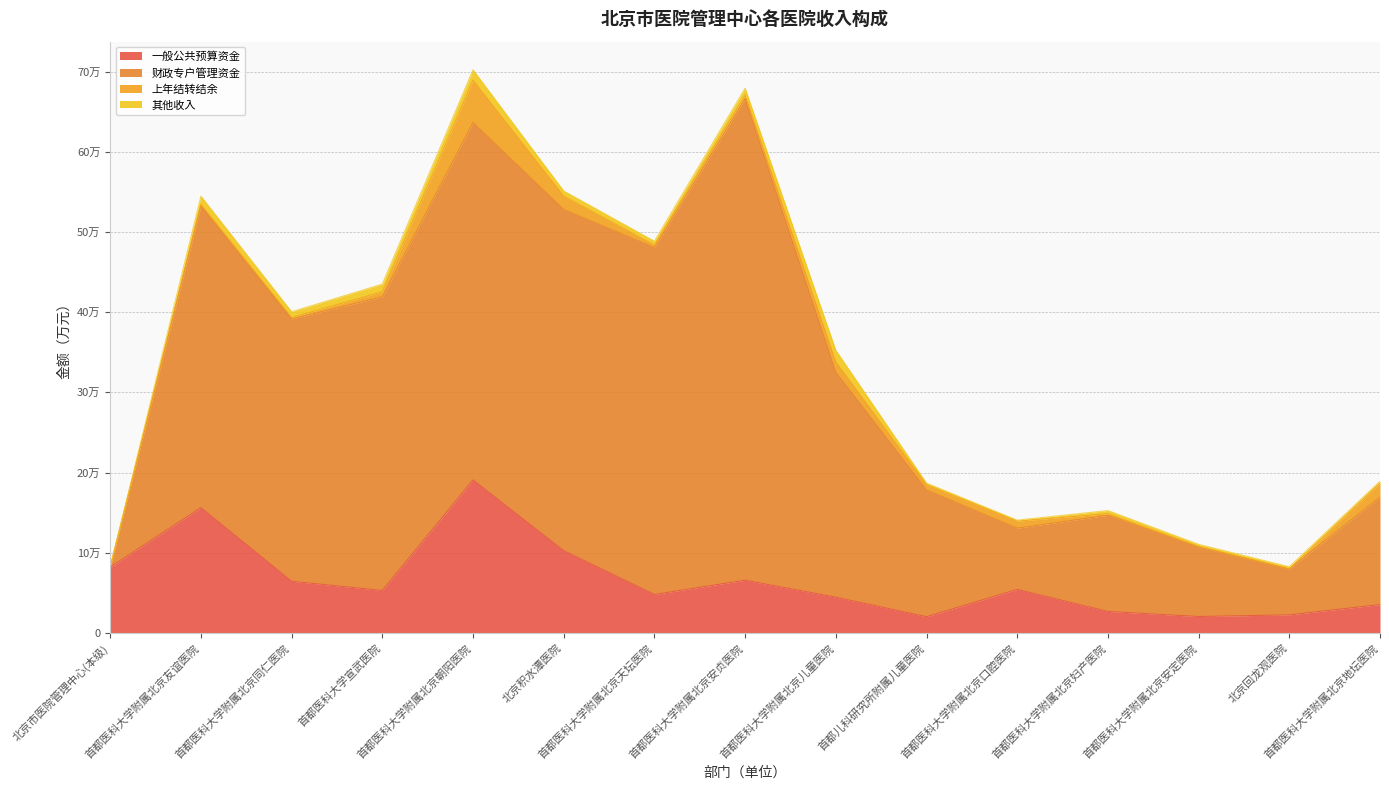

Reading left to right, what are all the values shown in this chart?

一般公共预算资金: 北京市医院管理中心(本级)=82134.3	首都医科大学附属北京友谊医院=156263.1	首都医科大学附属北京同仁医院=64455.6	首都医科大学宣武医院=52963.7	首都医科大学附属北京朝阳医院=190790.9	北京积水潭医院=102622.9	首都医科大学附属北京天坛医院=48026.6	首都医科大学附属北京安贞医院=65771.6	首都医科大学附属北京儿童医院=44591.4	首都儿科研究所附属儿童医院=20264.6	首都医科大学附属北京口腔医院=54309.5	首都医科大学附属北京妇产医院=26798.7	首都医科大学附属北京安定医院=20501.1	北京回龙观医院=22534.4	首都医科大学附属北京地坛医院=35373.1
财政专户管理资金: 北京市医院管理中心(本级)=0.0	首都医科大学附属北京友谊医院=376059.0	首都医科大学附属北京同仁医院=327165.3	首都医科大学宣武医院=366245.2	首都医科大学附属北京朝阳医院=445735.9	北京积水潭医院=425399.6	首都医科大学附属北京天坛医院=432573.3	首都医科大学附属北京安贞医院=600381.7	首都医科大学附属北京儿童医院=280648.5	首都儿科研究所附属儿童医院=158086.2	首都医科大学附属北京口腔医院=76366.1	首都医科大学附属北京妇产医院=119979.5	首都医科大学附属北京安定医院=86616.4	北京回龙观医院=57255.4	首都医科大学附属北京地坛医院=134007.4
上年结转结余: 北京市医院管理中心(本级)=26.0	首都医科大学附属北京友谊医院=2213.7	首都医科大学附属北京同仁医院=1713.6	首都医科大学宣武医院=6289.0	首都医科大学附属北京朝阳医院=52819.1	北京积水潭医院=16703.3	首都医科大学附属北京天坛医院=3030.9	首都医科大学附属北京安贞医院=4577.5	首都医科大学附属北京儿童医院=12745.1	首都儿科研究所附属儿童医院=6470.3	首都医科大学附属北京口腔医院=8785.8	首都医科大学附属北京妇产医院=1940.3	首都医科大学附属北京安定医院=655.3	北京回龙观医院=0.0	首都医科大学附属北京地坛医院=17735.3
其他收入: 北京市医院管理中心(本级)=1.5	首都医科大学附属北京友谊医院=10200.0	首都医科大学附属北京同仁医院=7204.6	首都医科大学宣武医院=9500.0	首都医科大学附属北京朝阳医院=12911.0	北京积水潭医院=6500.0	首都医科大学附属北京天坛医院=4900.0	首都医科大学附属北京安贞医院=8561.8	首都医科大学附属北京儿童医院=14504.0	首都儿科研究所附属儿童医院=2000.0	首都医科大学附属北京口腔医院=1220.3	首都医科大学附属北京妇产医院=3875.0	首都医科大学附属北京安定医院=2680.7	北京回龙观医院=2728.1	首都医科大学附属北京地坛医院=2008.0